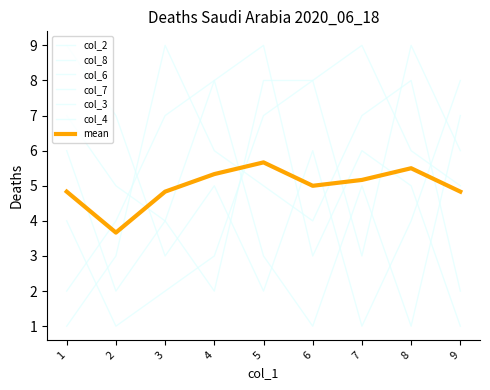

True or false: col_7 and col_6 intersect in this chart.

True